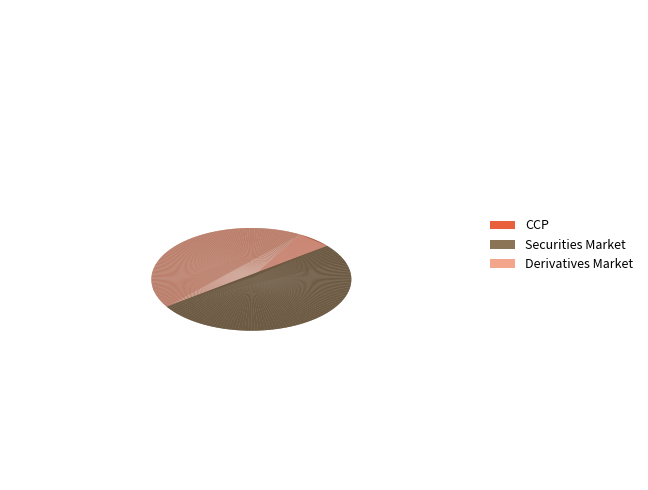

True or false: Securities Market accounts for 38% of the total.

False